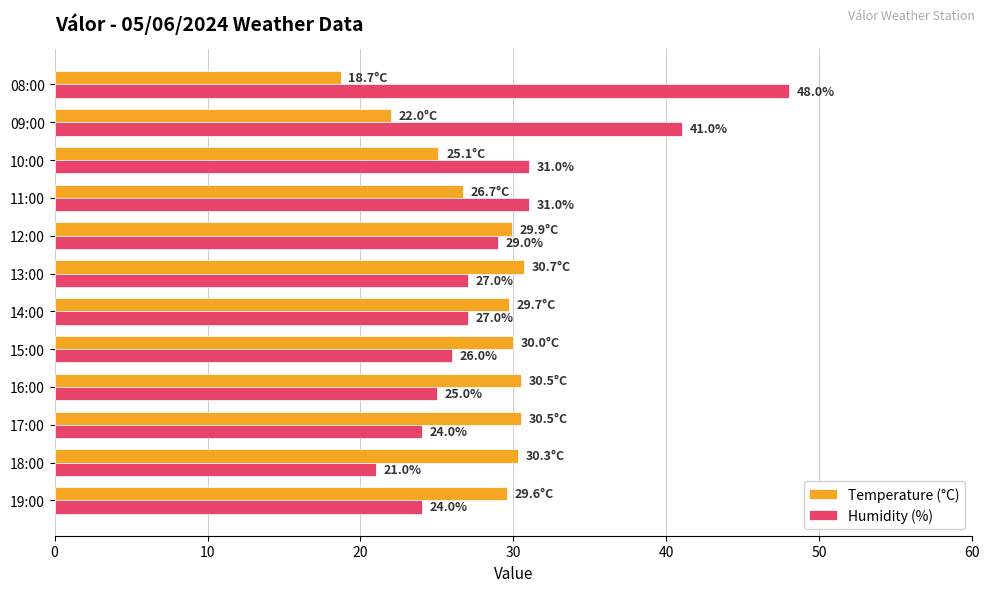

What is the minimum value for Temperature (°C)?

18.7